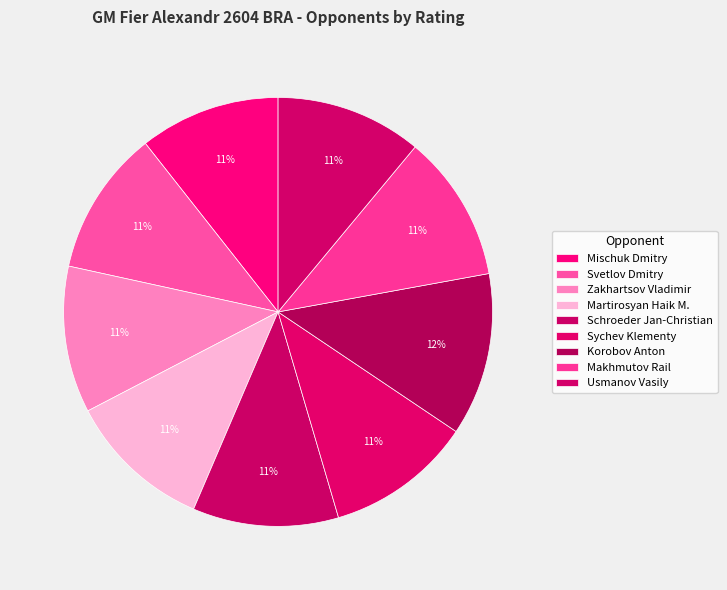

Combined, do Sychev Klementy and Zakhartsov Vladimir account for over 50%?

No